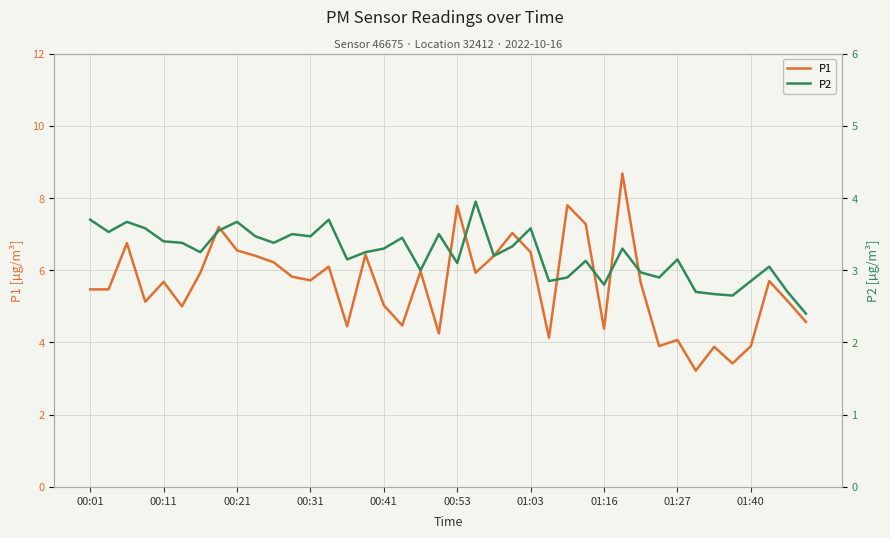

Where does the P1 series first go above 5?

00:01